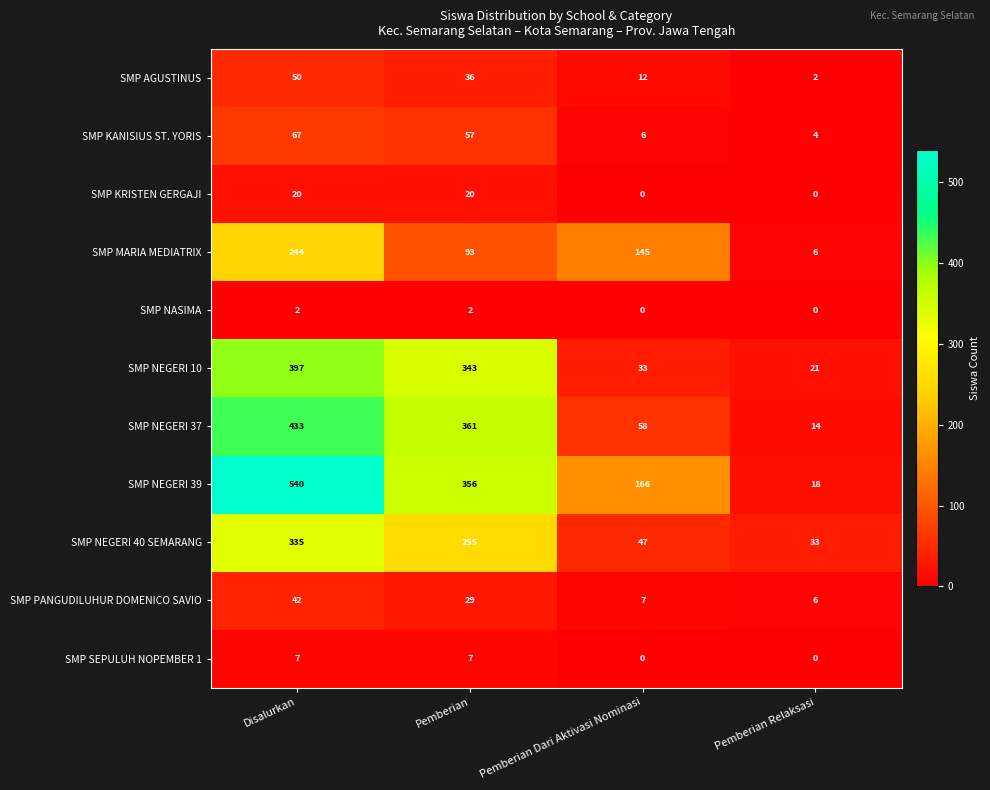

What is the spread (max minus min) of values at Disalurkan?

538